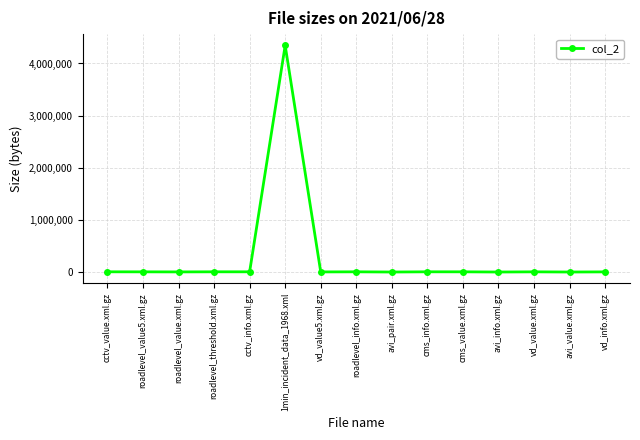

Is it true that the value at 1min_incident_data_1968.xml is 4346040?

True